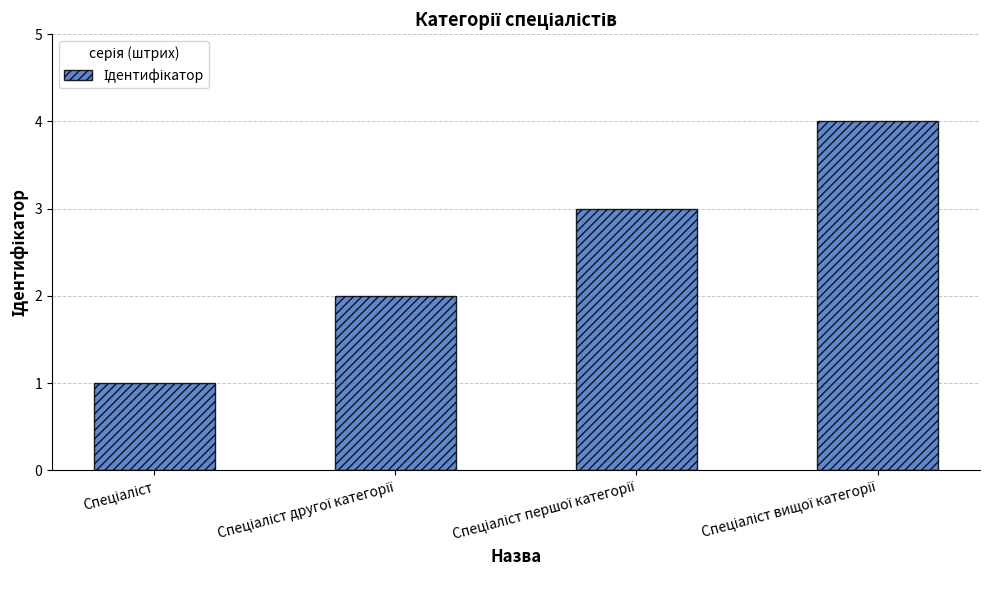

What is the greatest value displayed?

4